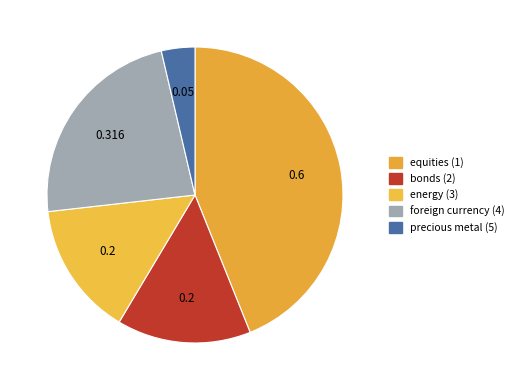

How many slices are in this pie chart?

5